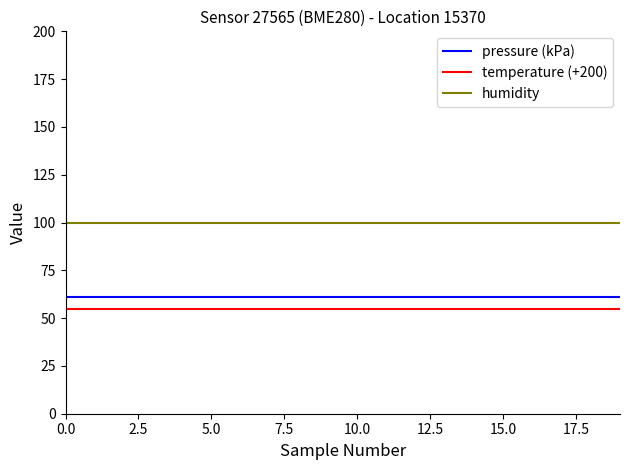

What is the maximum value for pressure (kPa)?

60.9